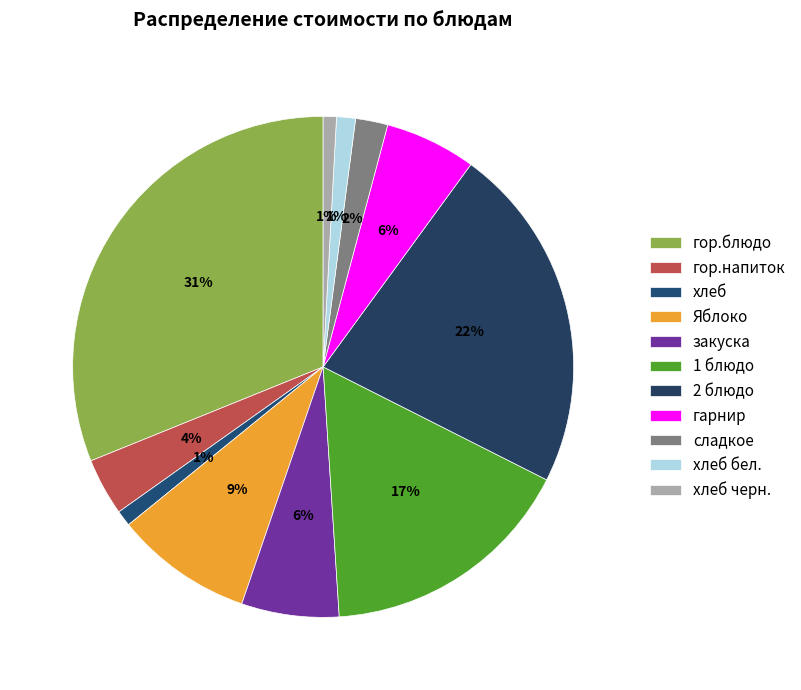

How many segments does this pie chart have?

11